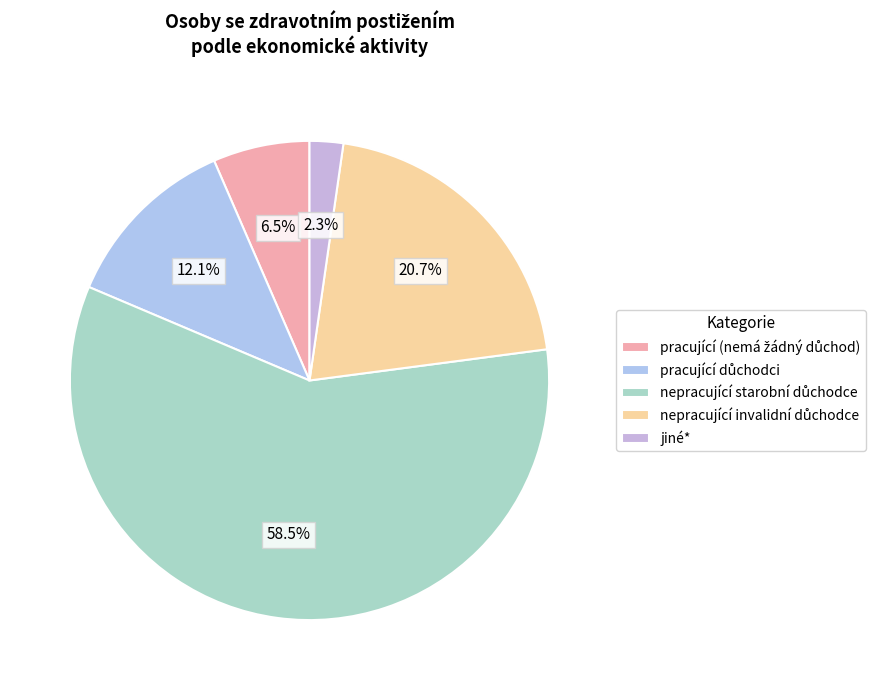

How many segments does this pie chart have?

5